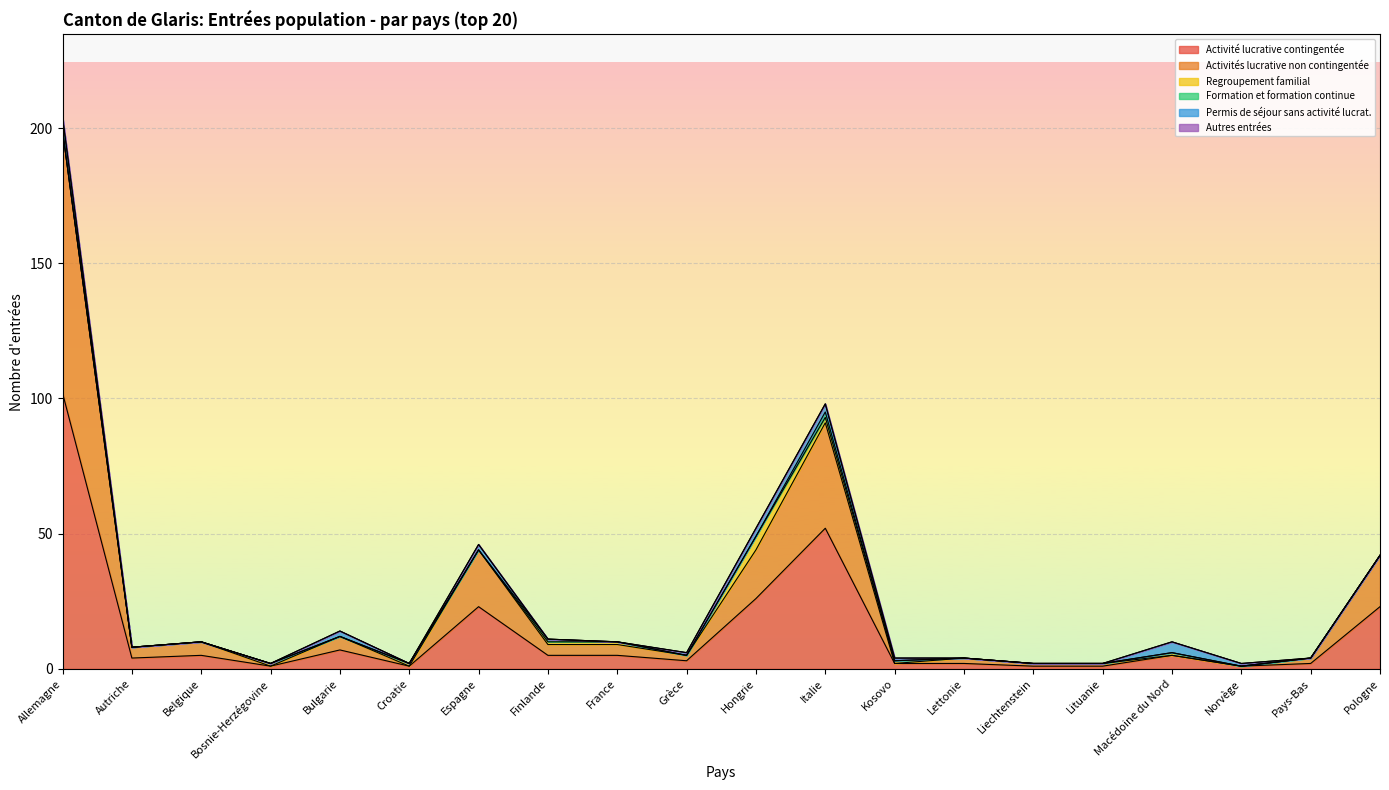

At which category does Permis de séjour sans activité lucrat. reach its first local peak?

Bulgarie